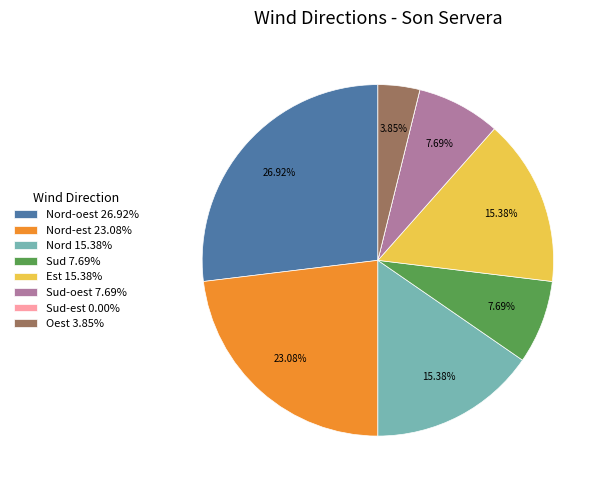

Between Nord-oest 26.92% and Sud-oest 7.69%, which is larger?

Nord-oest 26.92%